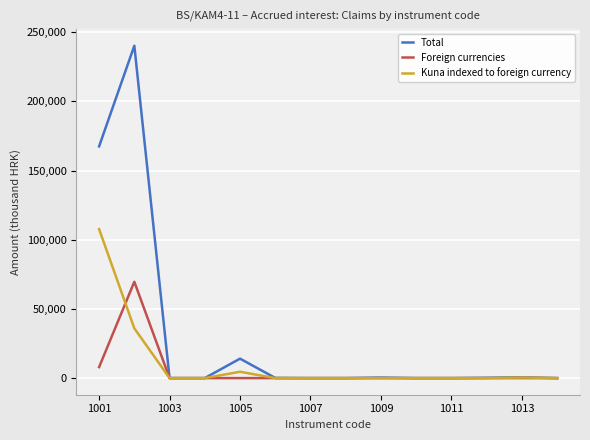

What is the greatest value displayed?

240256